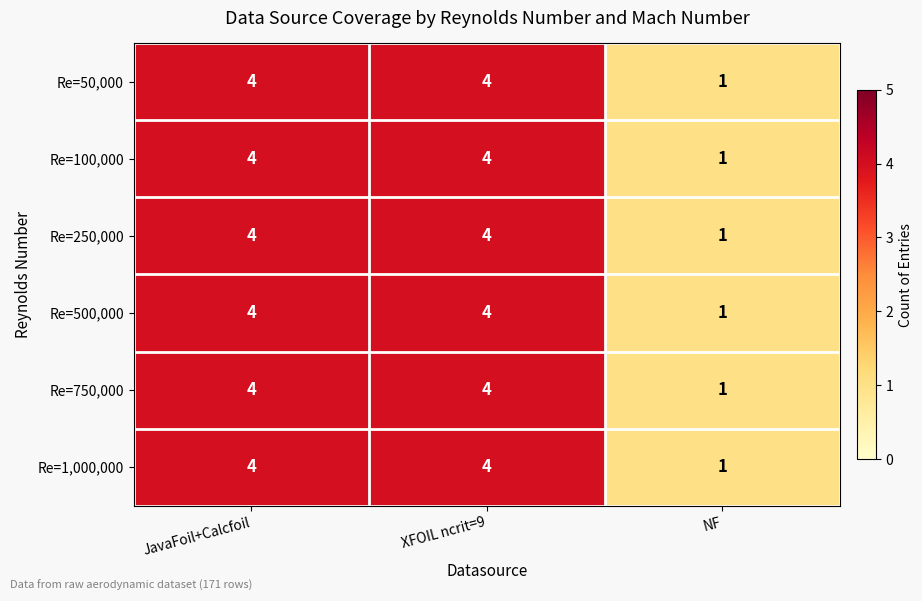

True or false: Re=500,000 has a value of 1 at NF.

True